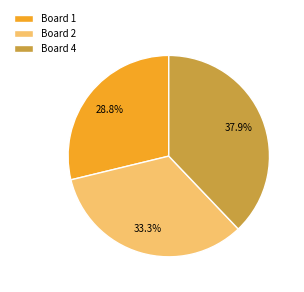

Is there any slice that represents more than half of the pie?

No